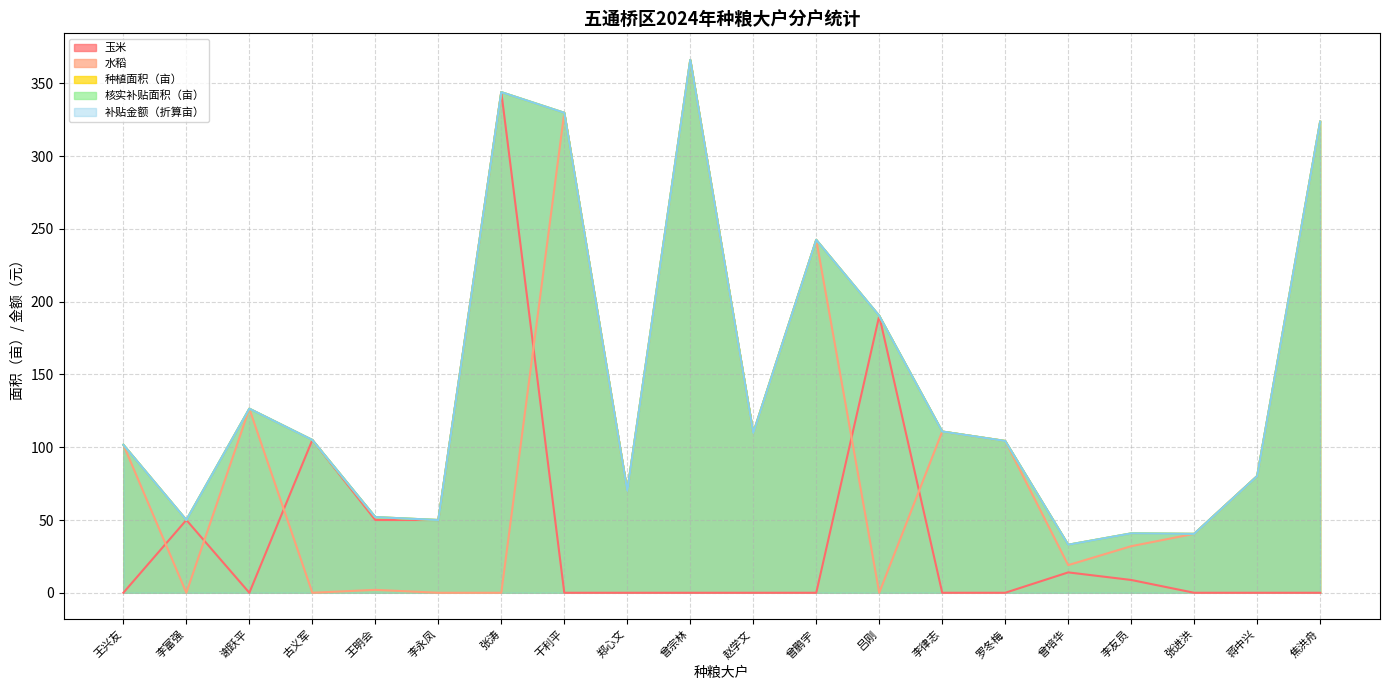

How many values in 玉米 are above zero?

8